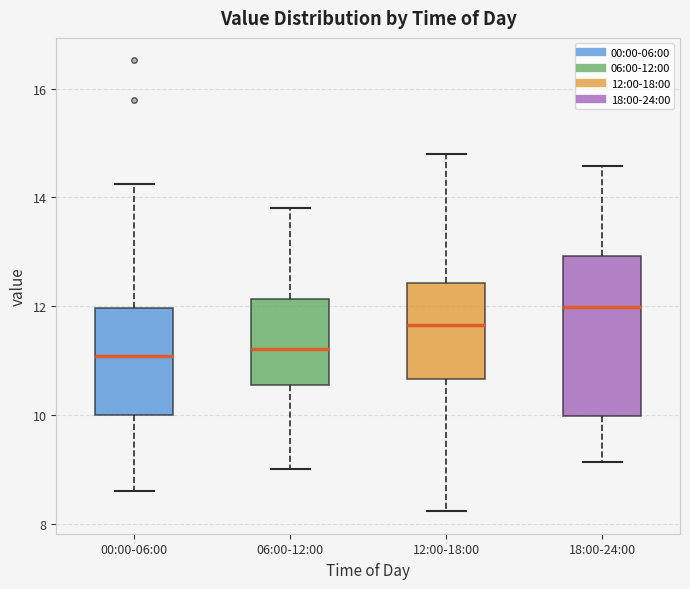

Reading left to right, read every box against the y-axis: the position of its median line, the range the box covers, and the ends of its whiskers. The values are not printed on the chart, so give them approximately, as read against the axis.

00:00-06:00: median 11.0, box 10.0 to 12.0, whiskers 8.6 to 14.2
06:00-12:00: median 11.2, box 10.6 to 12.2, whiskers 9.0 to 13.8
12:00-18:00: median 11.6, box 10.6 to 12.4, whiskers 8.2 to 14.8
18:00-24:00: median 12.0, box 10.0 to 13.0, whiskers 9.2 to 14.6